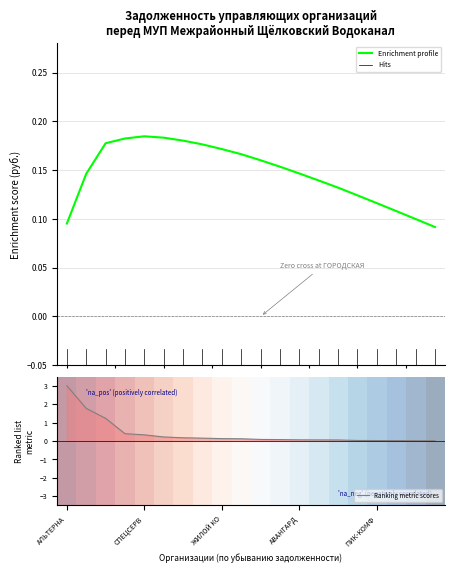

How many categories are shown in the chart?

20